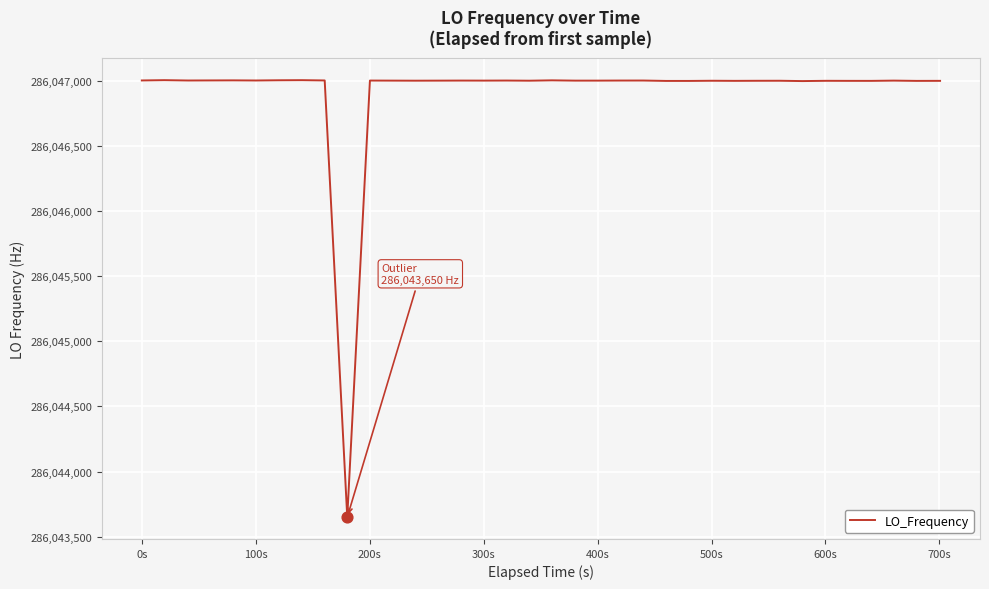

What is the minimum value shown in the chart?

286043650.4